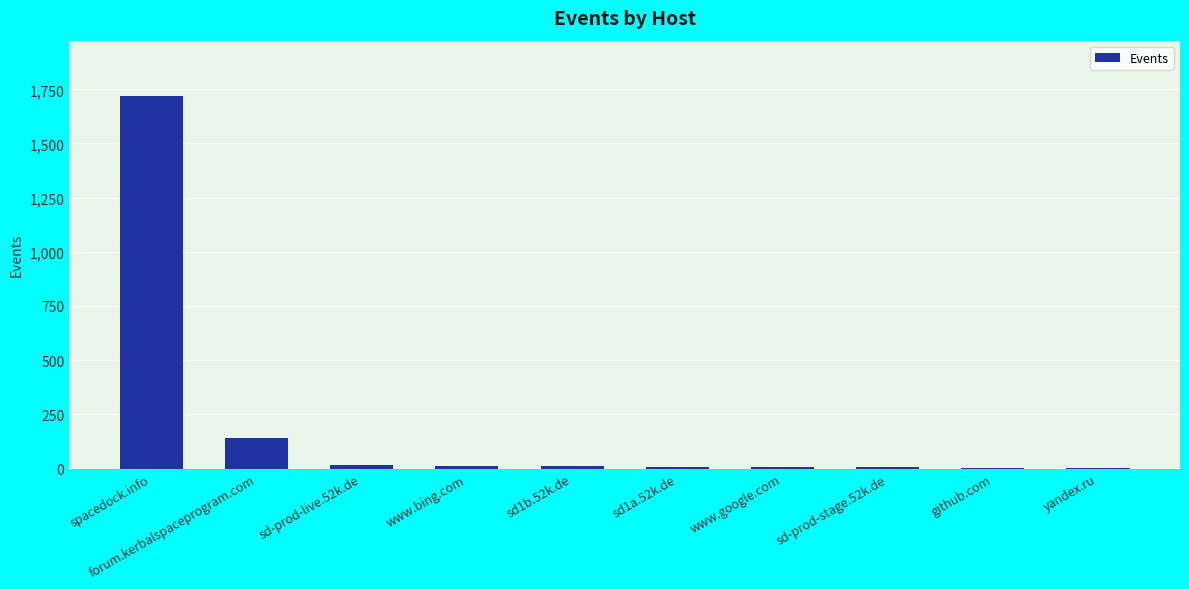

Where is the data nearest to the value 860?

forum.kerbalspaceprogram.com